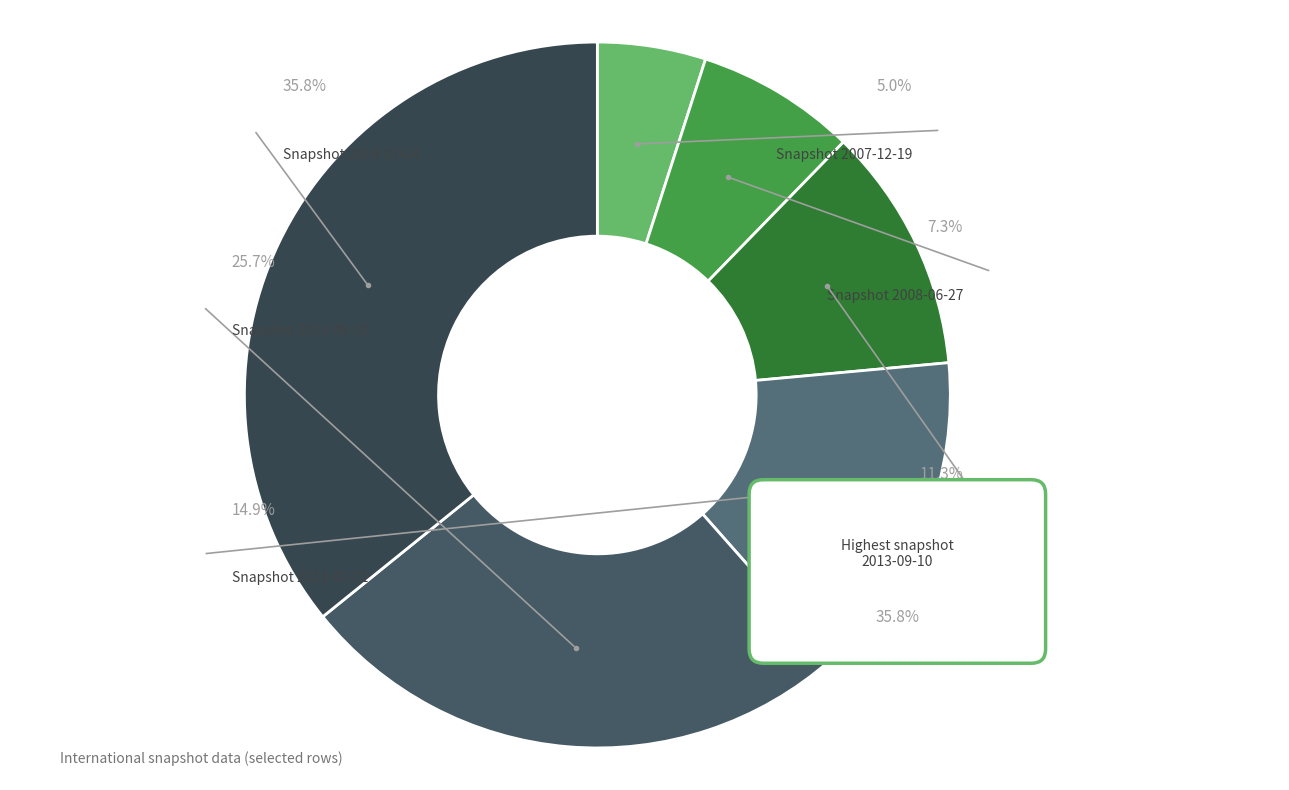

What is the ratio of the value at 2010-07-26 to the value at 2010-11-17?

1.0